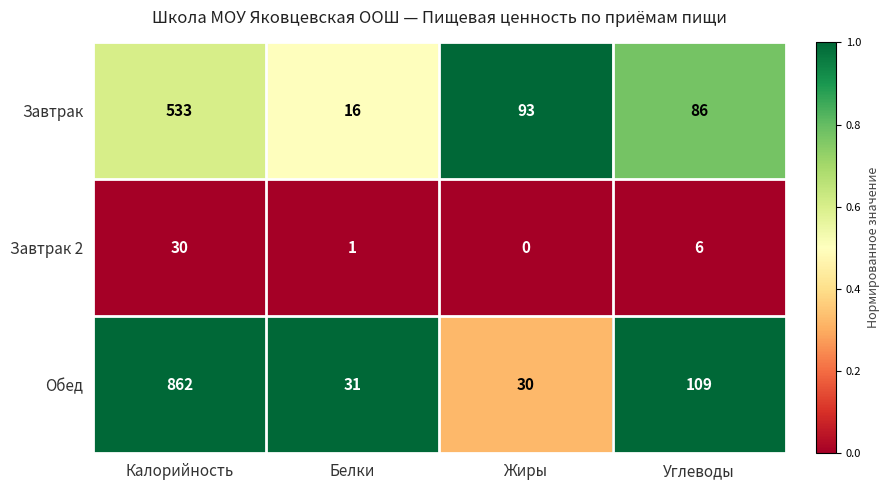

Which category has the lowest value across all series?

Жиры